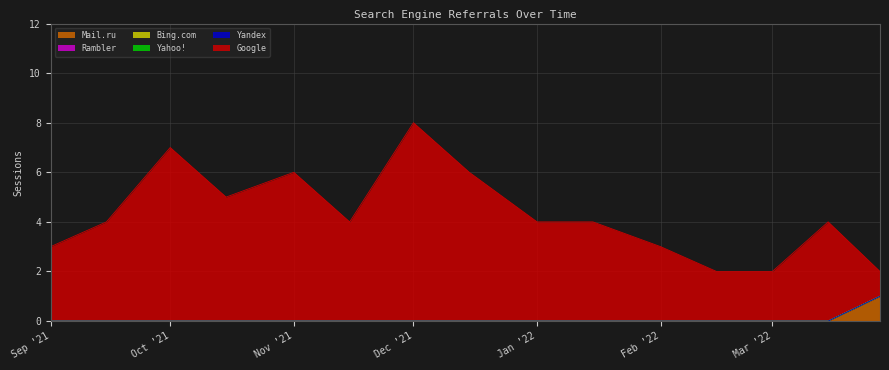

Which series has the widest spread of values?

Google